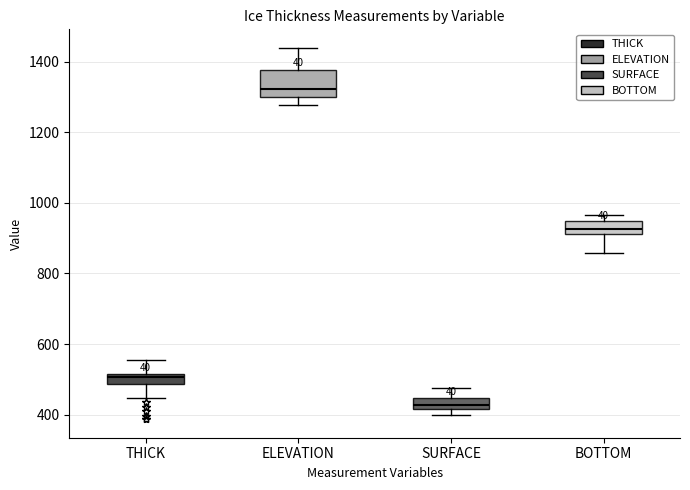

Which box has the highest median line?

ELEVATION